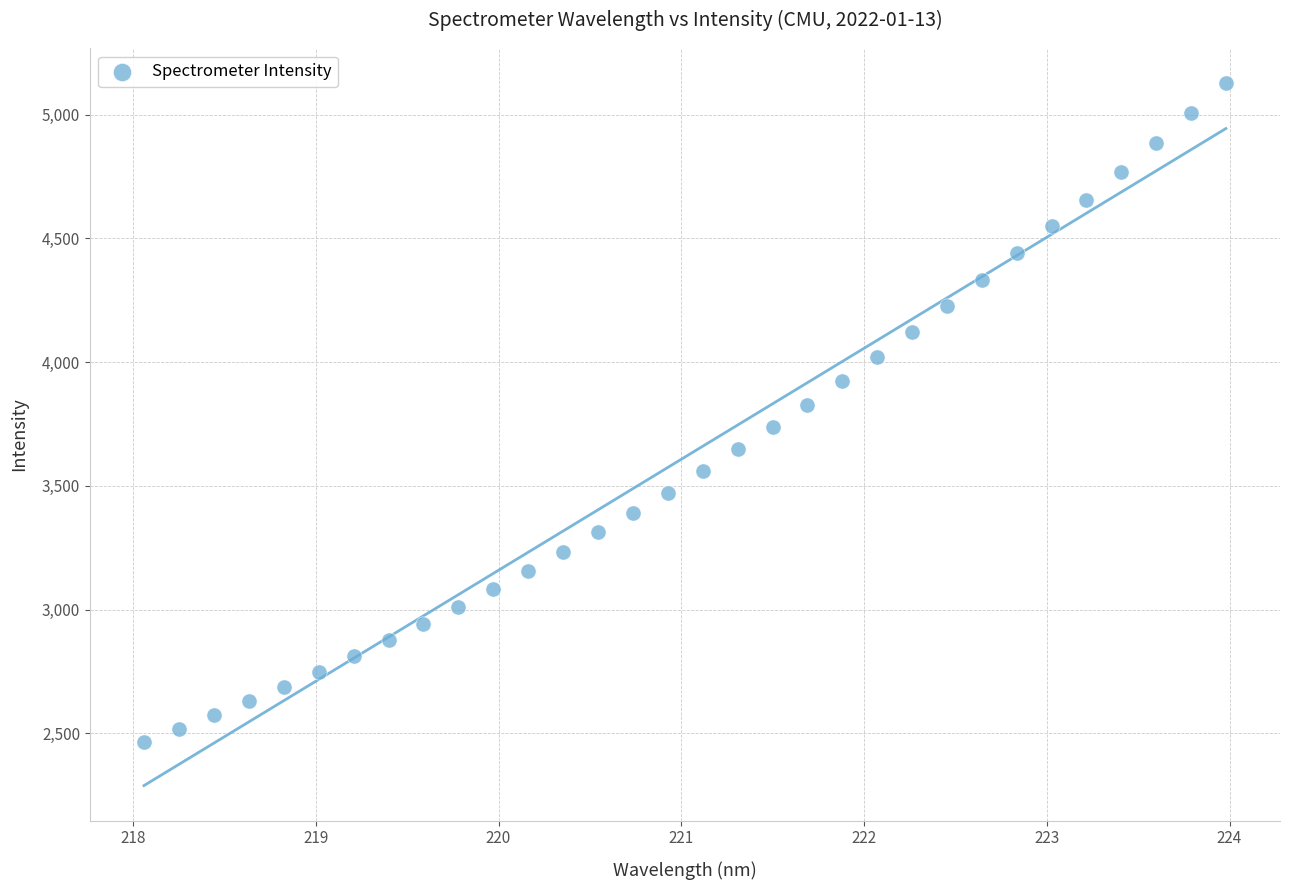

What is the range of Y values (max minus min)?

2660.0